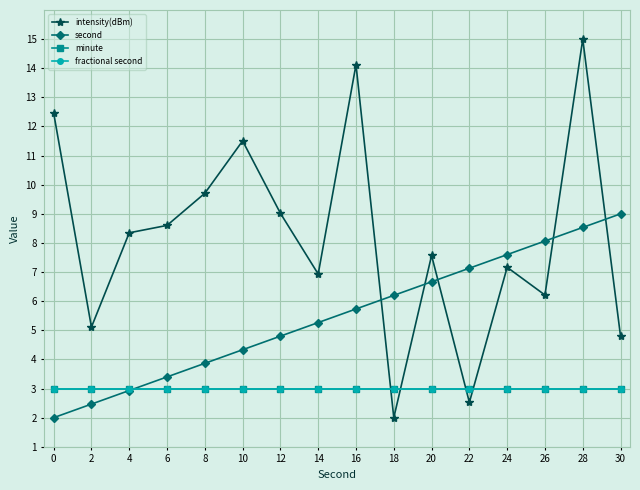

Is this an area chart (filled region under the line)?

No